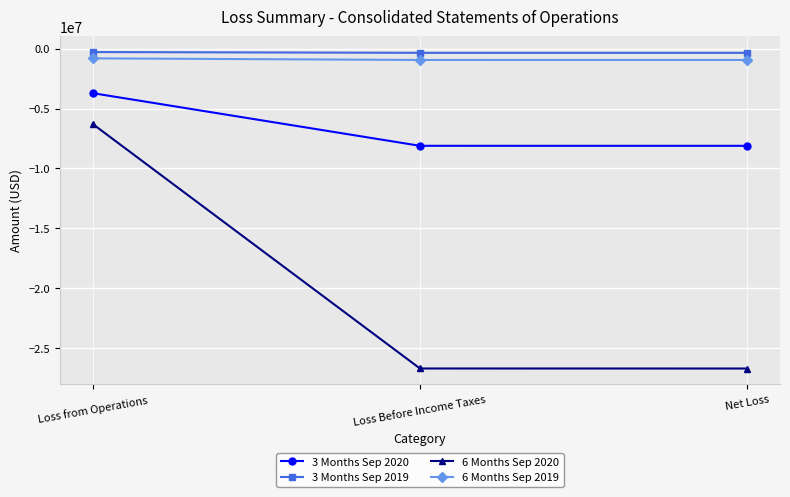

Which series has the widest spread of values?

6 Months Sep 2020